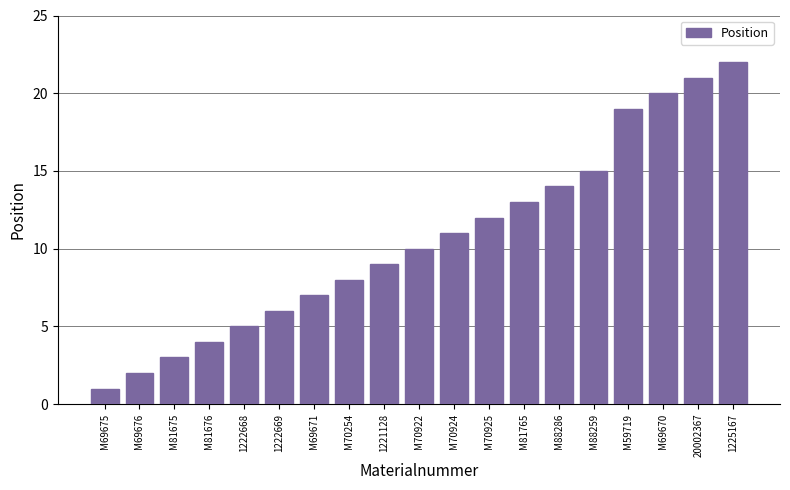

How many data points are less than 10?

9